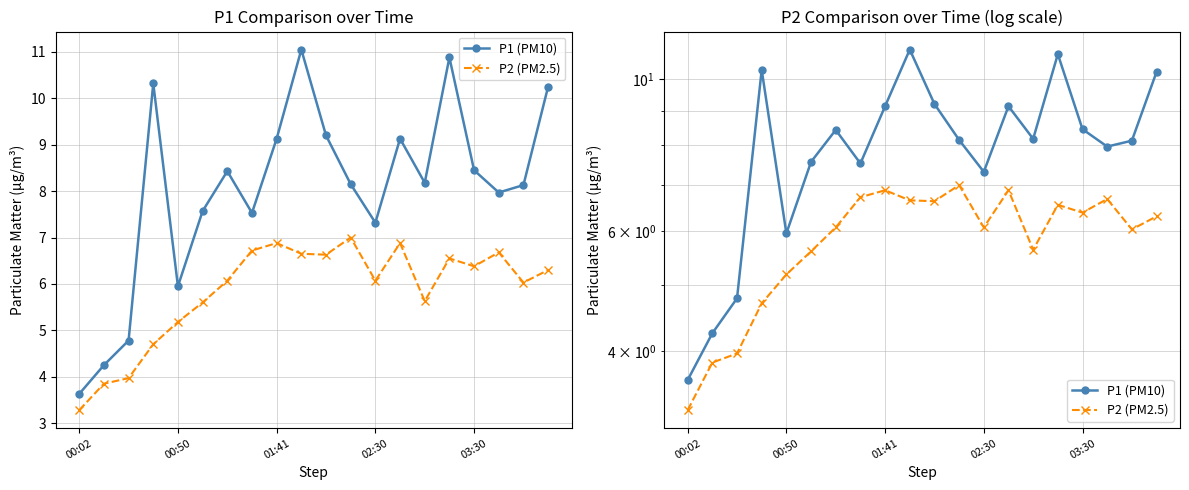

Rank the series by their maximum value, from lowest to highest.

P2 (PM2.5), P1 (PM10)